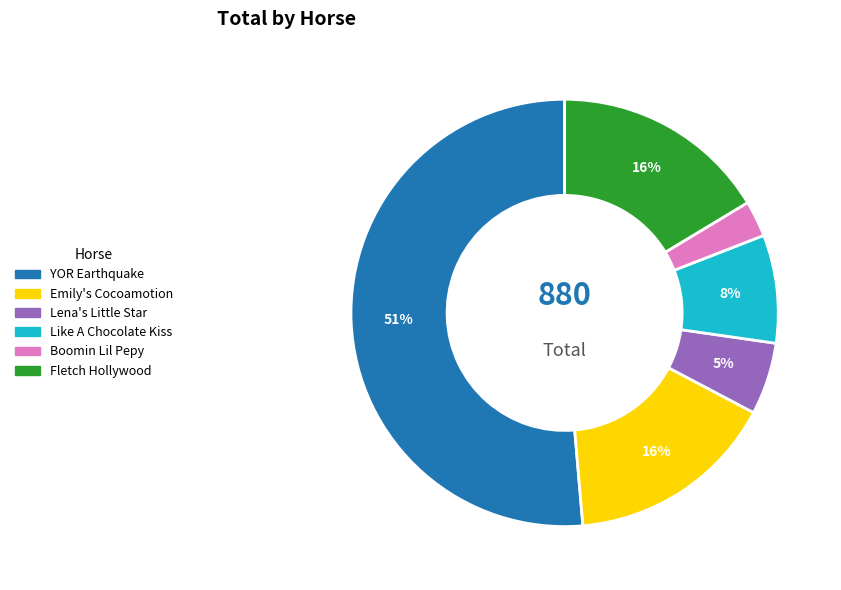

Does YOR Earthquake account for over 50% of the chart?

Yes